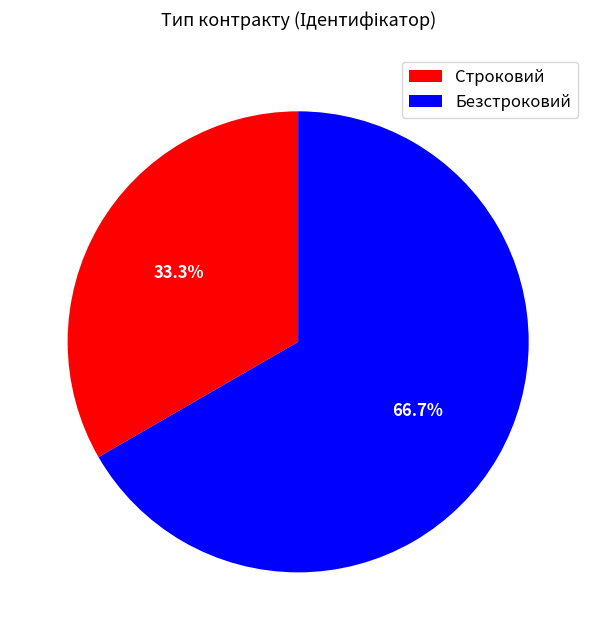

To the nearest percent, what portion does Строковий represent?

33%